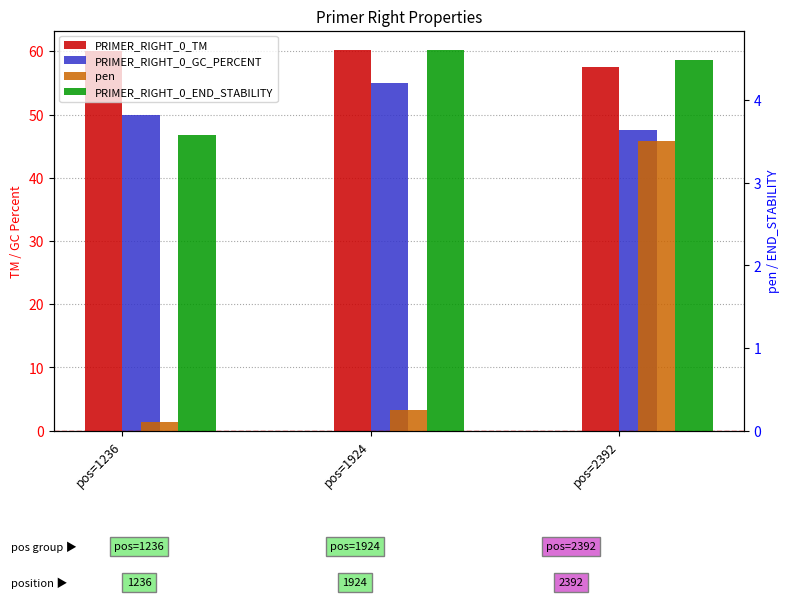

Which series has the largest total across all categories?

PRIMER_RIGHT_0_TM